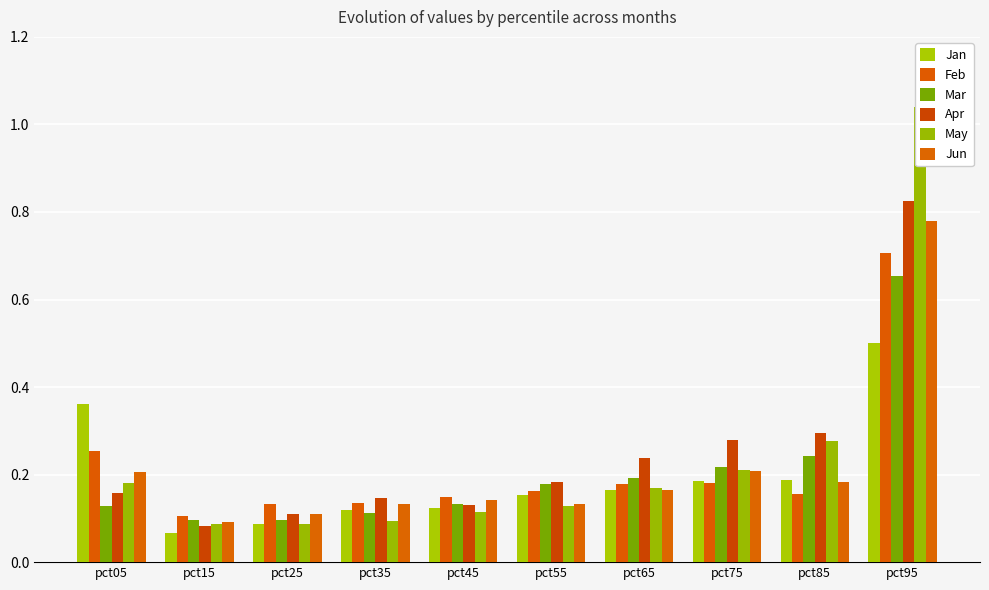

What is the approximate value of Jun at pct85?

0.2